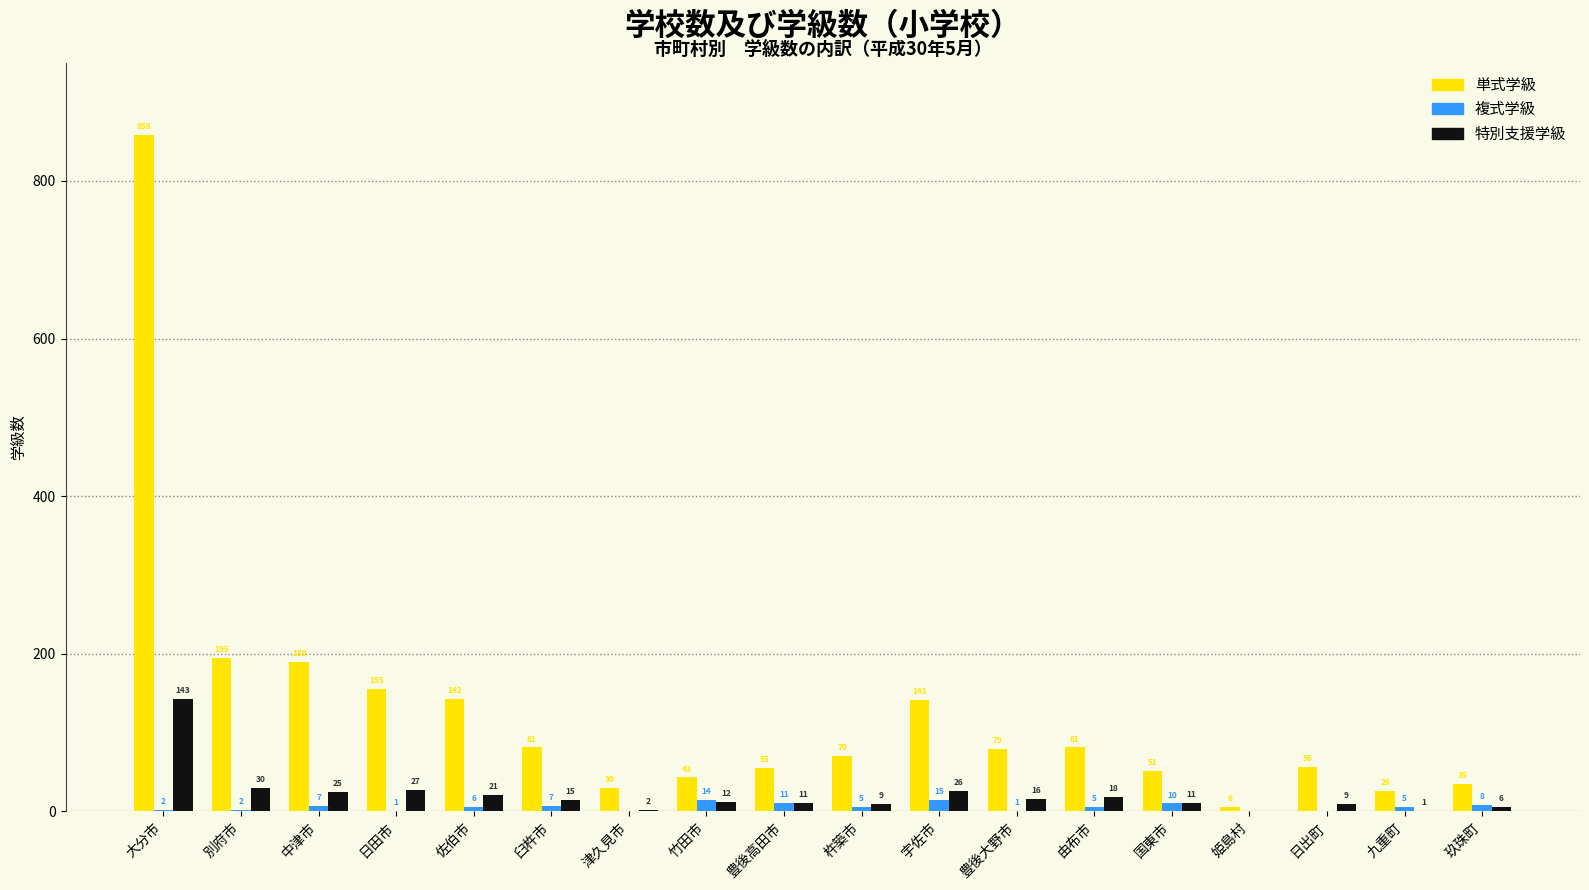

Which category has the highest value across all series?

大分市